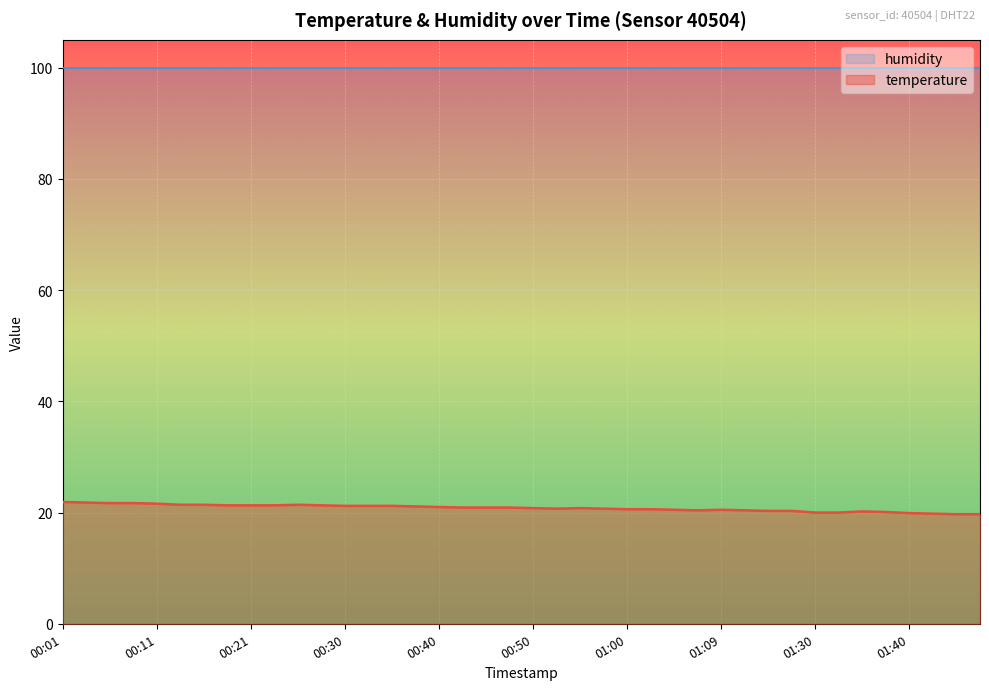

How many values are below 20?

4